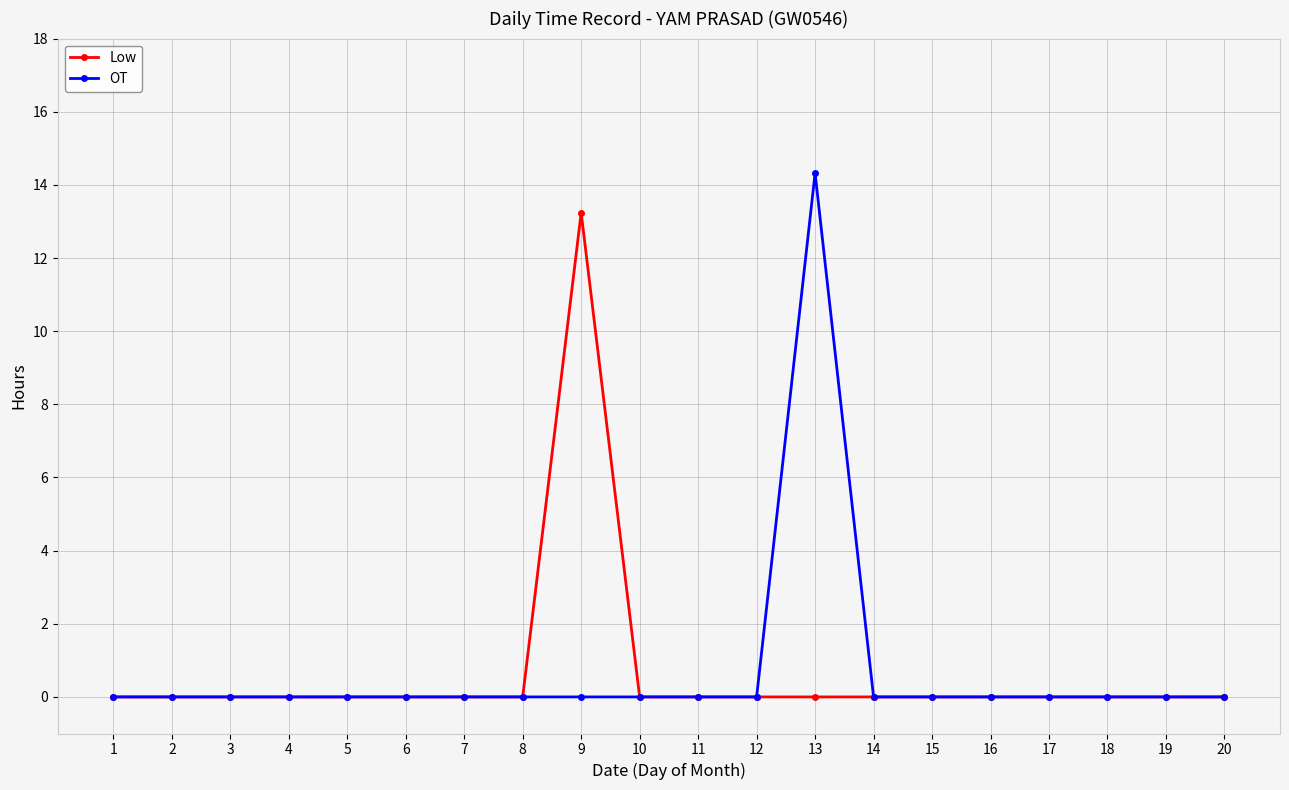

What is the maximum value for OT?

14.3